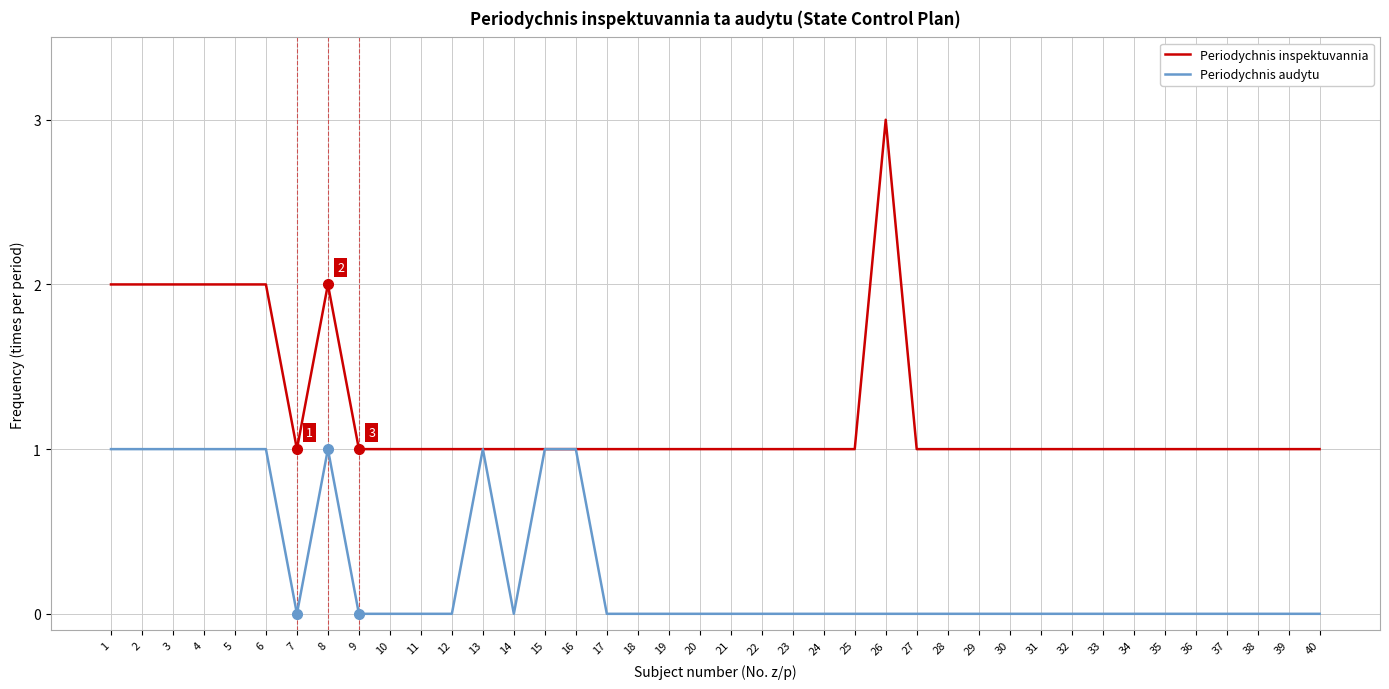

Which series has the largest range (max minus min)?

Periodychnis inspektuvannia